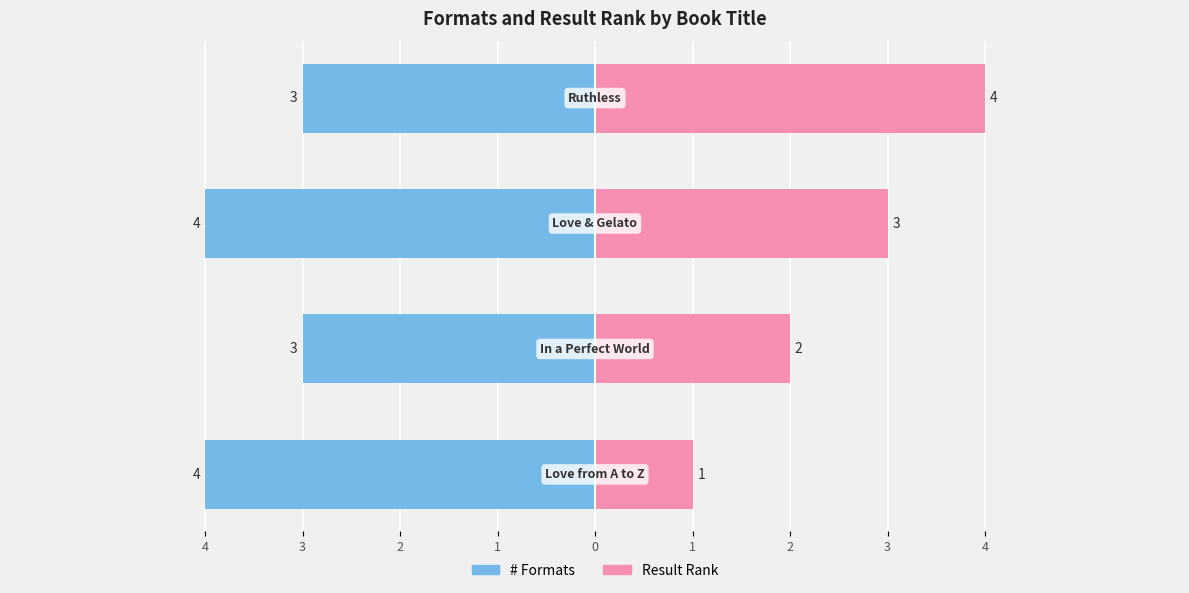

What is the total value across all series at 3?

-1